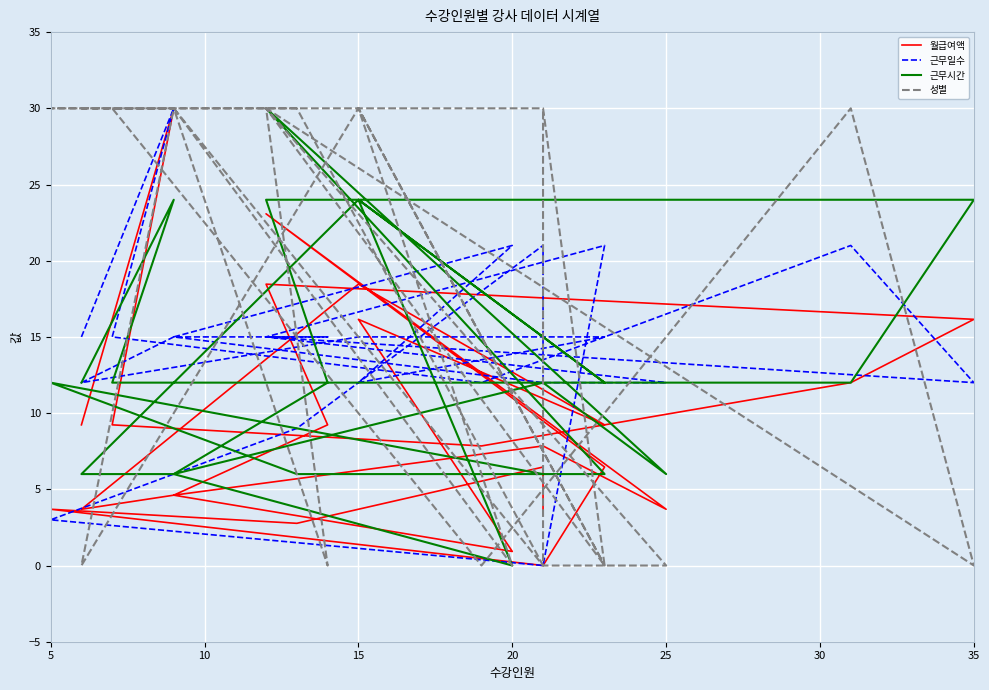

What is the difference between the maximum and second lowest values in the 월급여액 series?

29.1